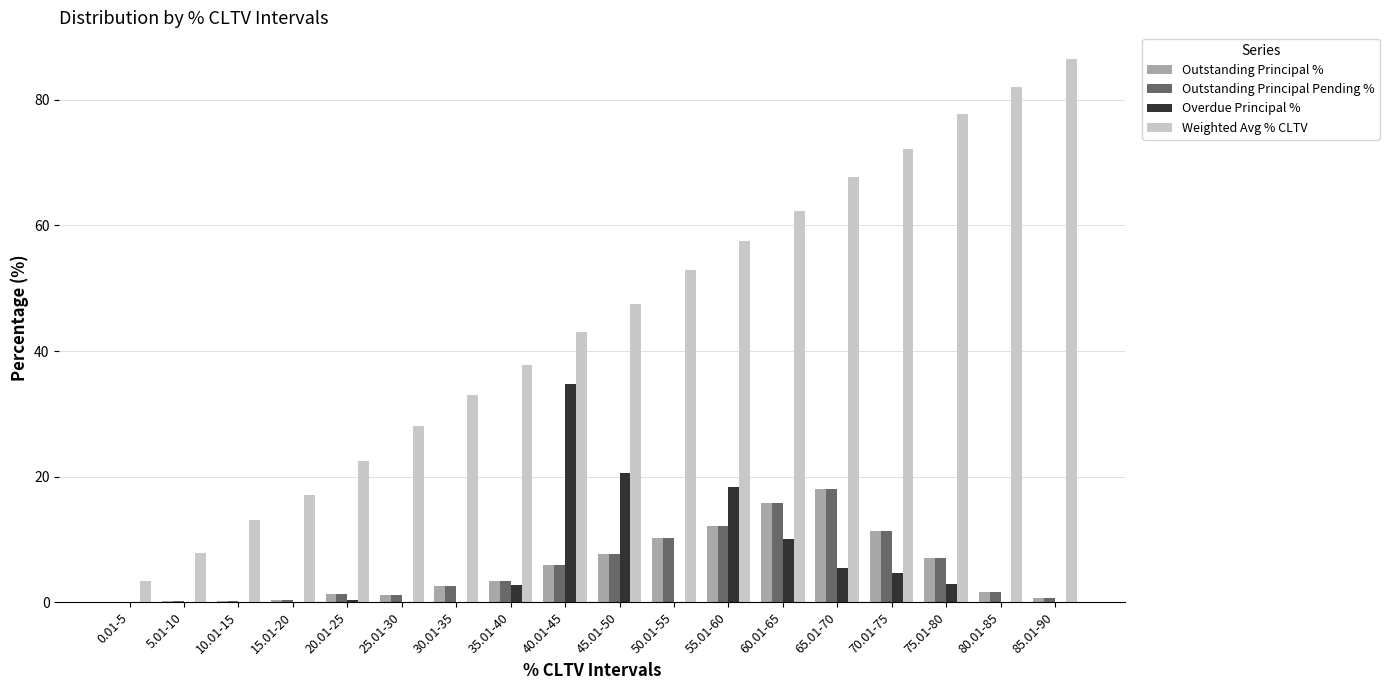

Is the value of Outstanding Principal % at 40.01-45 greater than the value of Weighted Avg % CLTV at 10.01-15?

No